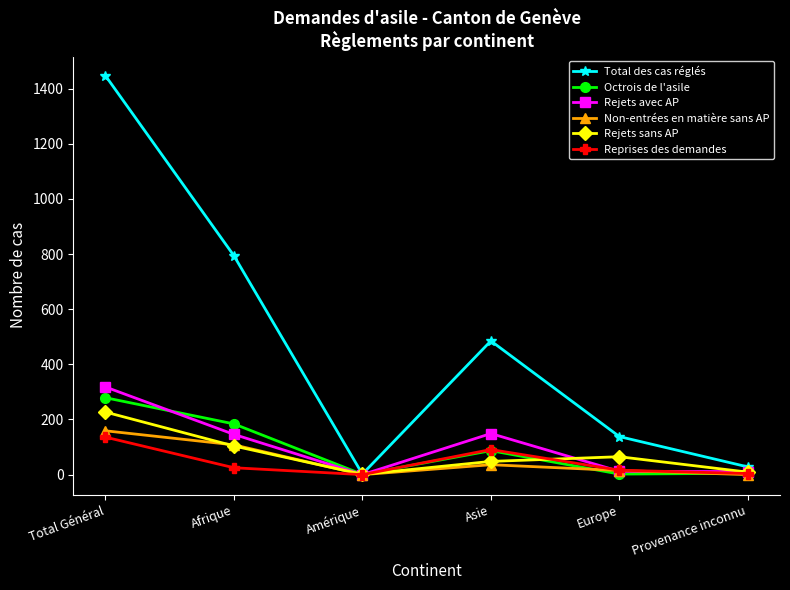

What is the label of the 2nd point from the right?

Europe